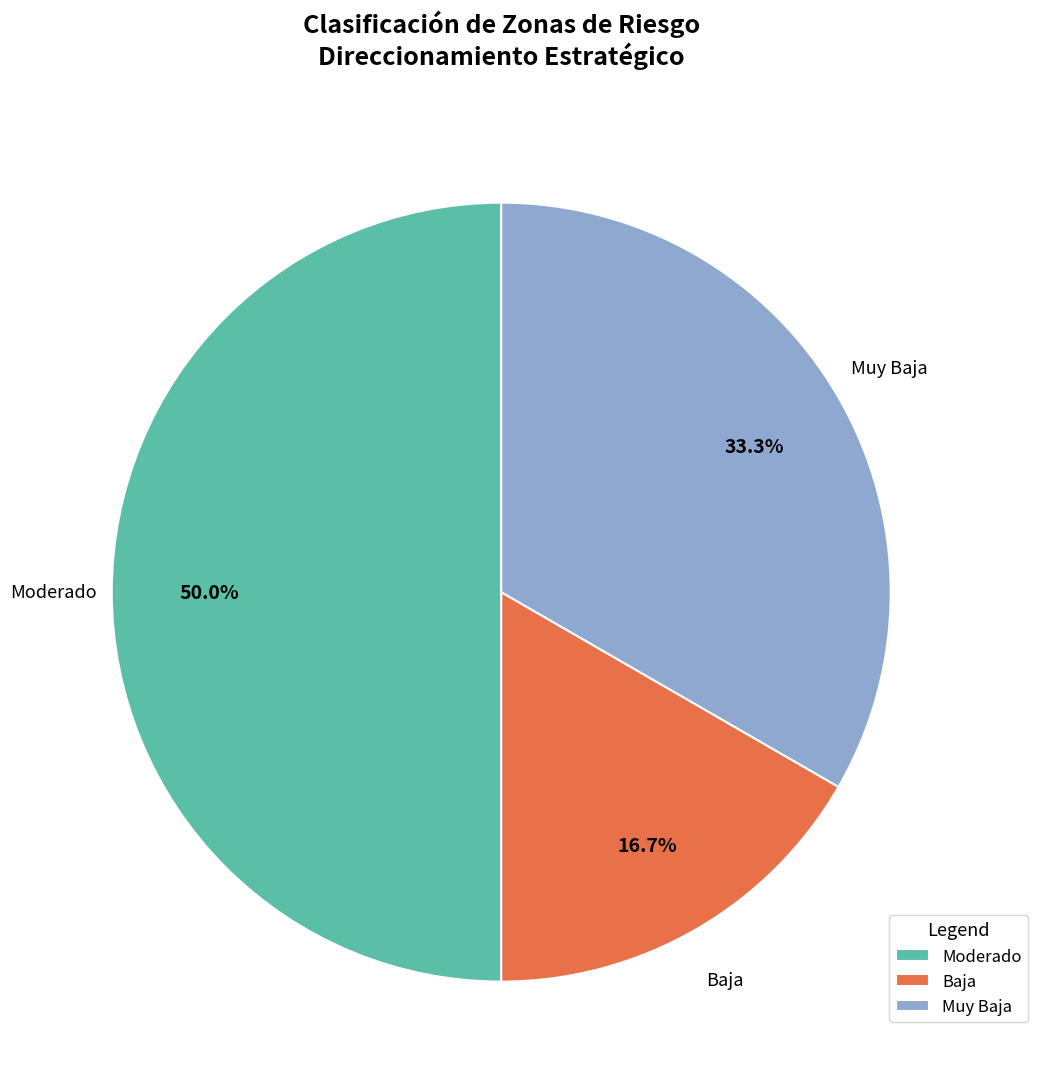

To the nearest percent, what percentage of the pie is Moderado?

50%